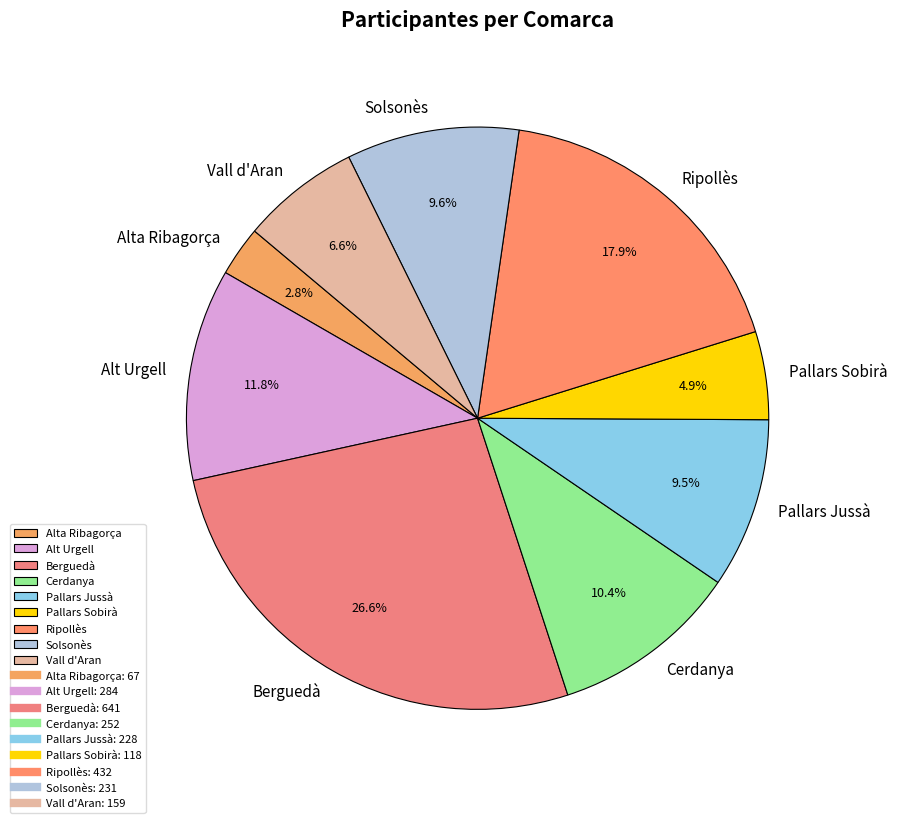

To the nearest percent, what is the combined percentage of Ripollès and Alta Ribagorça?

21%